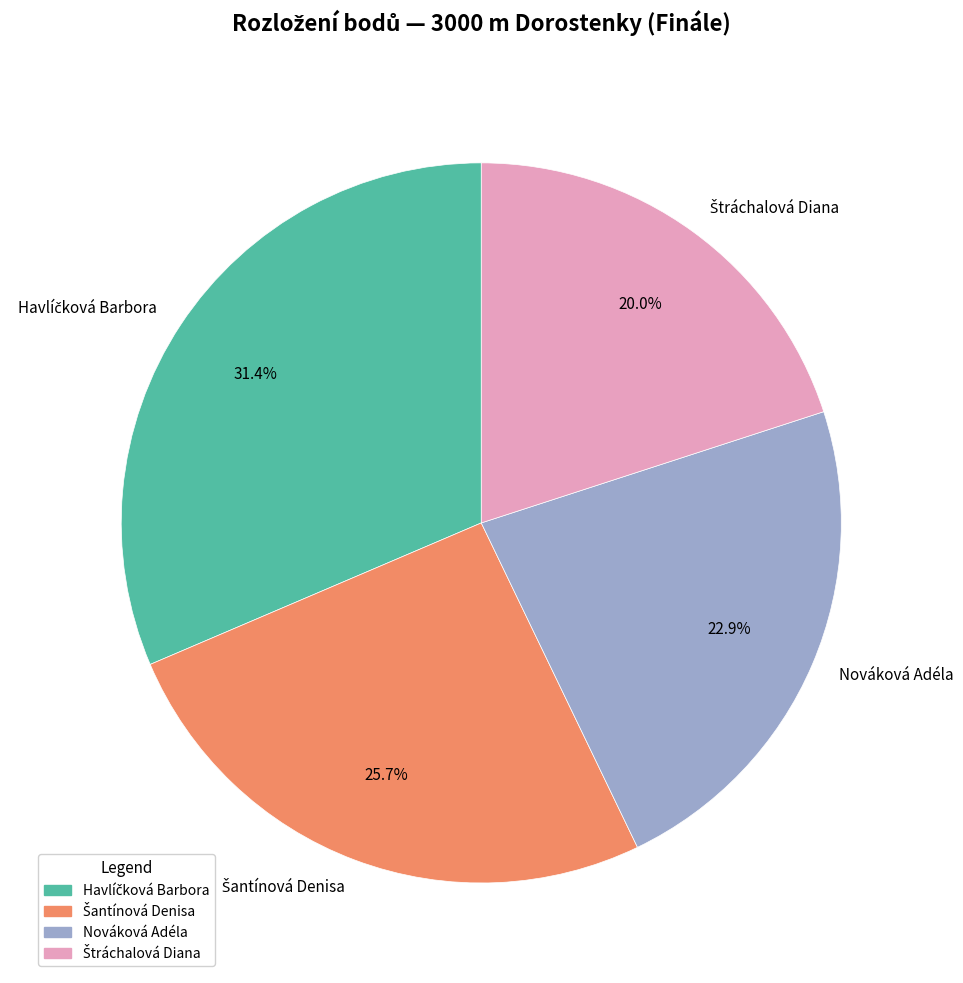

Is Nováková Adéla the majority of the pie?

No